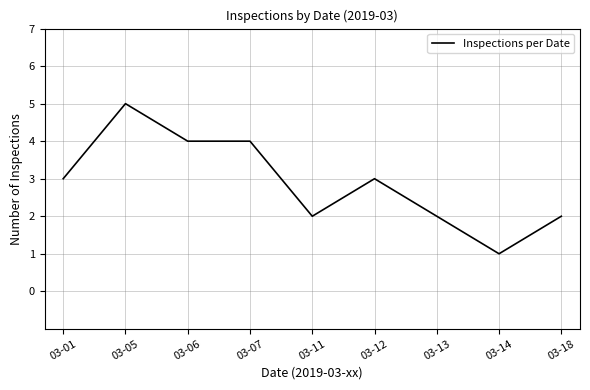

Which label corresponds to the largest value in the chart?

03-05